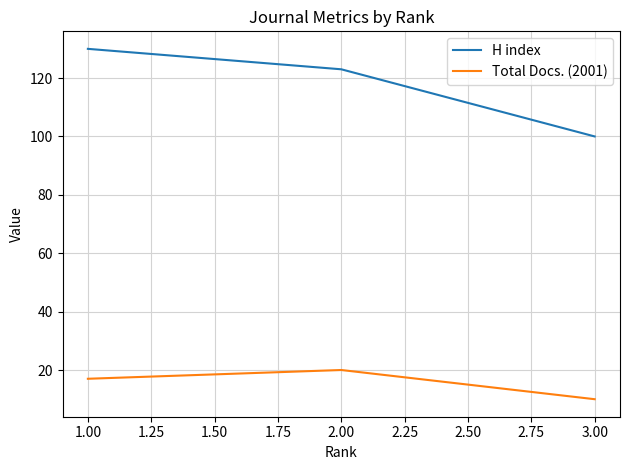

What is the spread (max minus min) of values at 3.00?

90